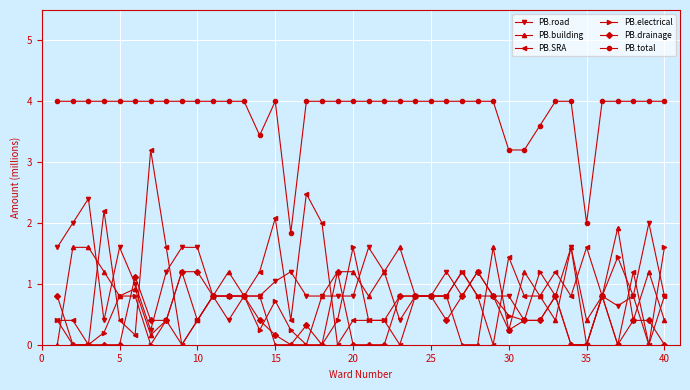

What is the lowest value of the PB.total series?

1.8